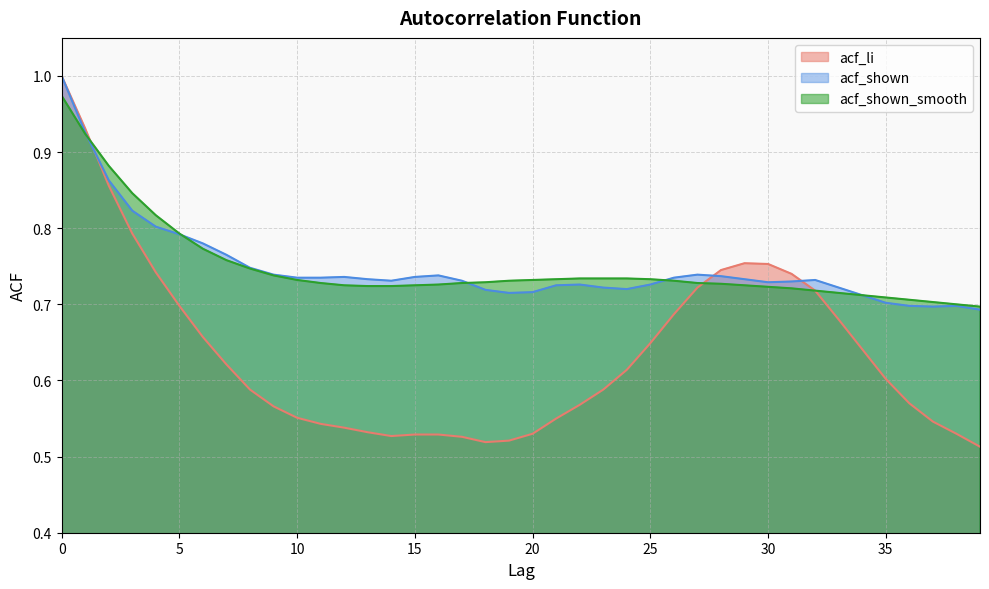

What is the value of the acf_shown_smooth point at the 15th from the left?

0.7